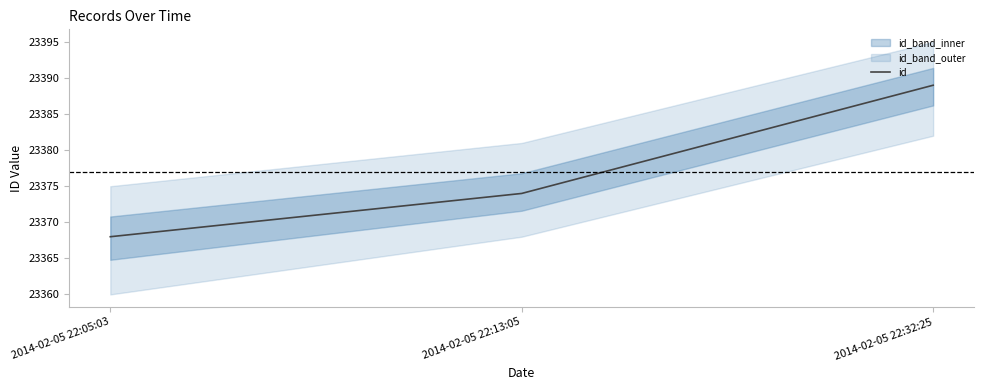

What is the label of the 3rd point from the left?

2014-02-05 22:32:25